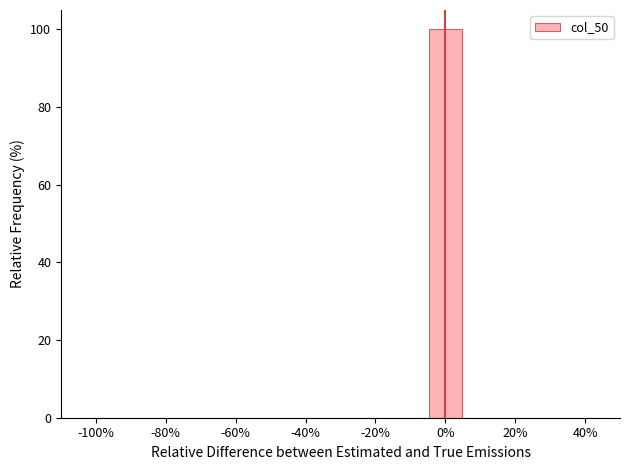

Reading left to right, list every bar in this chart as the range it spans on the x-axis followed by its height. Neither the bar edges nor the heights are printed on the chart, so give them approximately, as read against the axes.

-105 to -95: 0
-95 to -85: 0
-85 to -75: 0
-75 to -65: 0
-65 to -55: 0
-55 to -45: 0
-45 to -35: 0
-35 to -25: 0
-25 to -15: 0
-15 to -5: 0
-5 to 5: 100
5 to 15: 0
15 to 25: 0
25 to 35: 0
35 to 45: 0